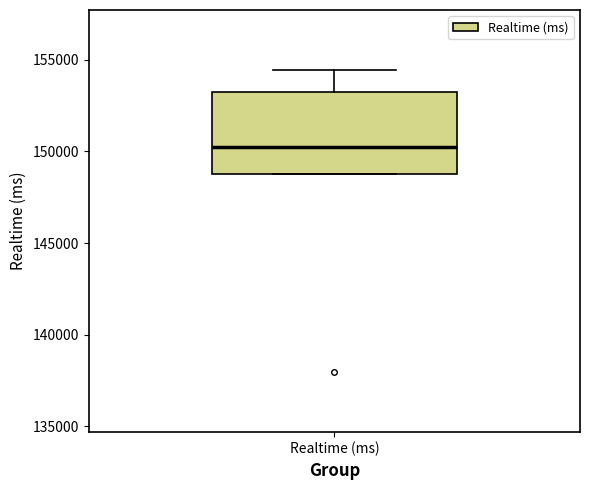

Read this box plot against the y-axis: the position of the median line, the range covered by the box, and the ends of both whiskers. The values are not printed on the chart, so give them approximately, as read against the axis.

median 150500, box 149000 to 153000, whiskers 149000 to 154500